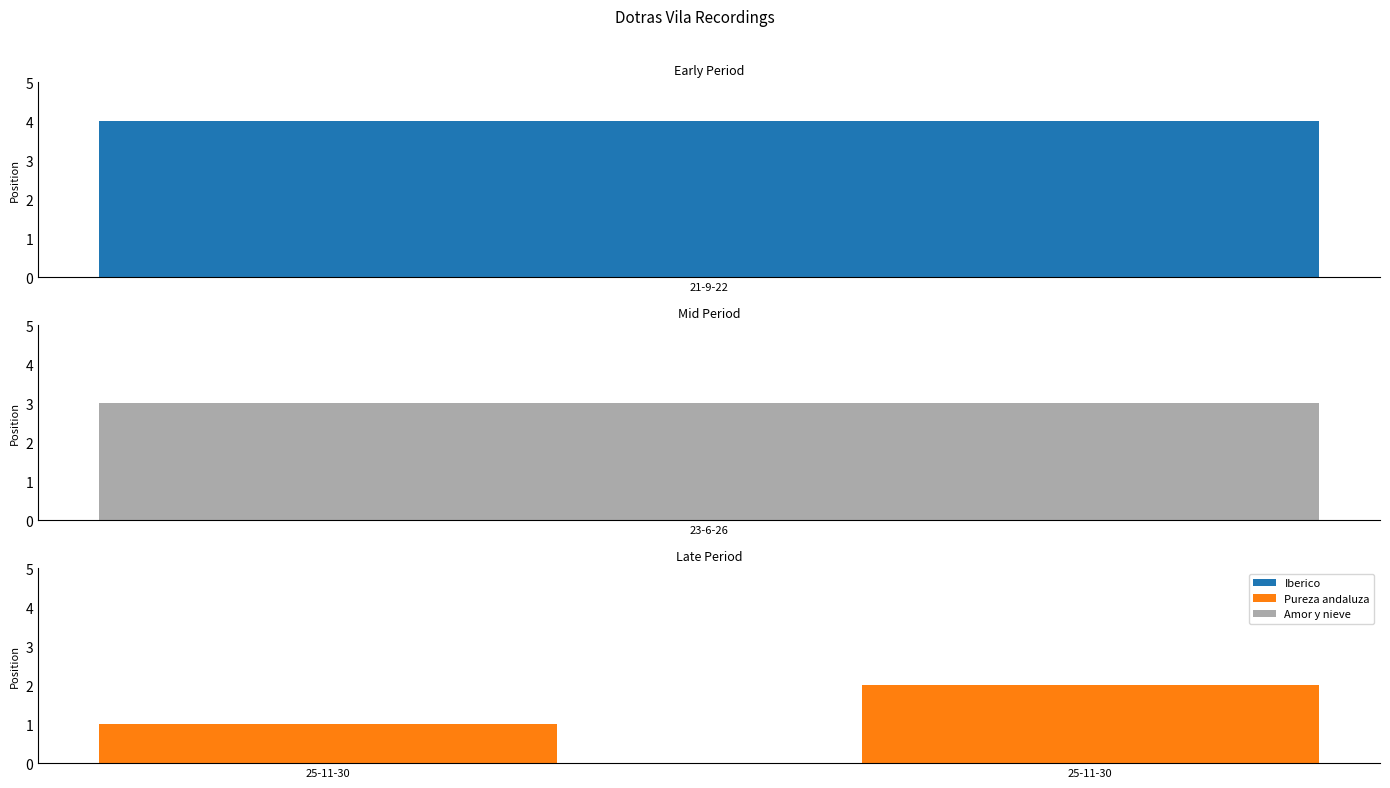

How many data points in Pureza andaluza are less than 2?

1